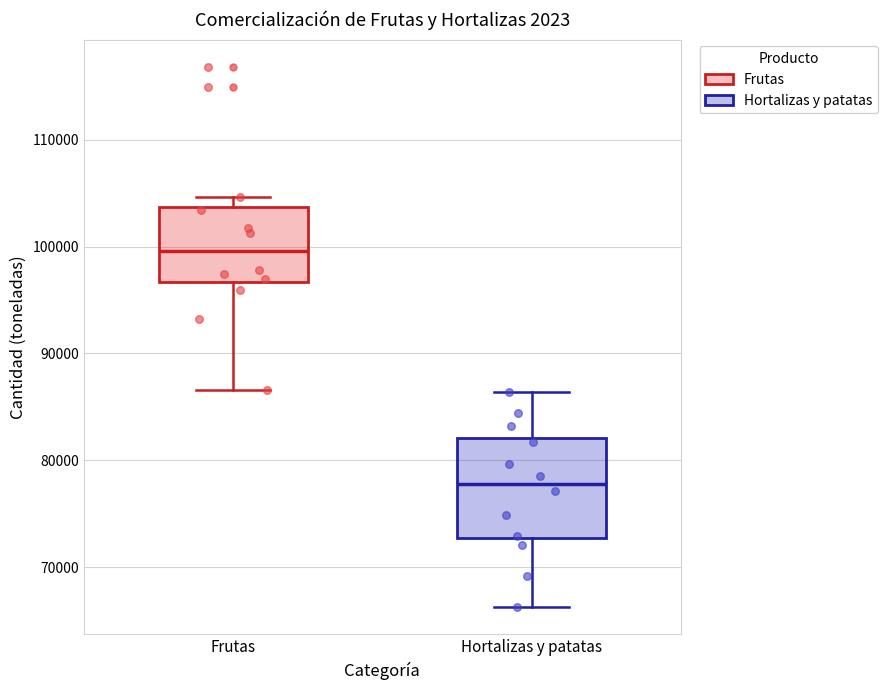

Reading left to right, read every box against the y-axis: the position of its median line, the range the box covers, and the ends of its whiskers. The values are not printed on the chart, so give them approximately, as read against the axis.

Frutas: median 100000, box 97000 to 104000, whiskers 87000 to 105000
Hortalizas y patatas: median 78000, box 73000 to 82000, whiskers 66000 to 86000